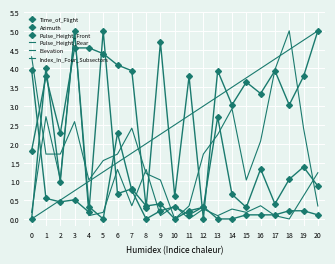

At which label is Time_of_Flight closest to 2?

19